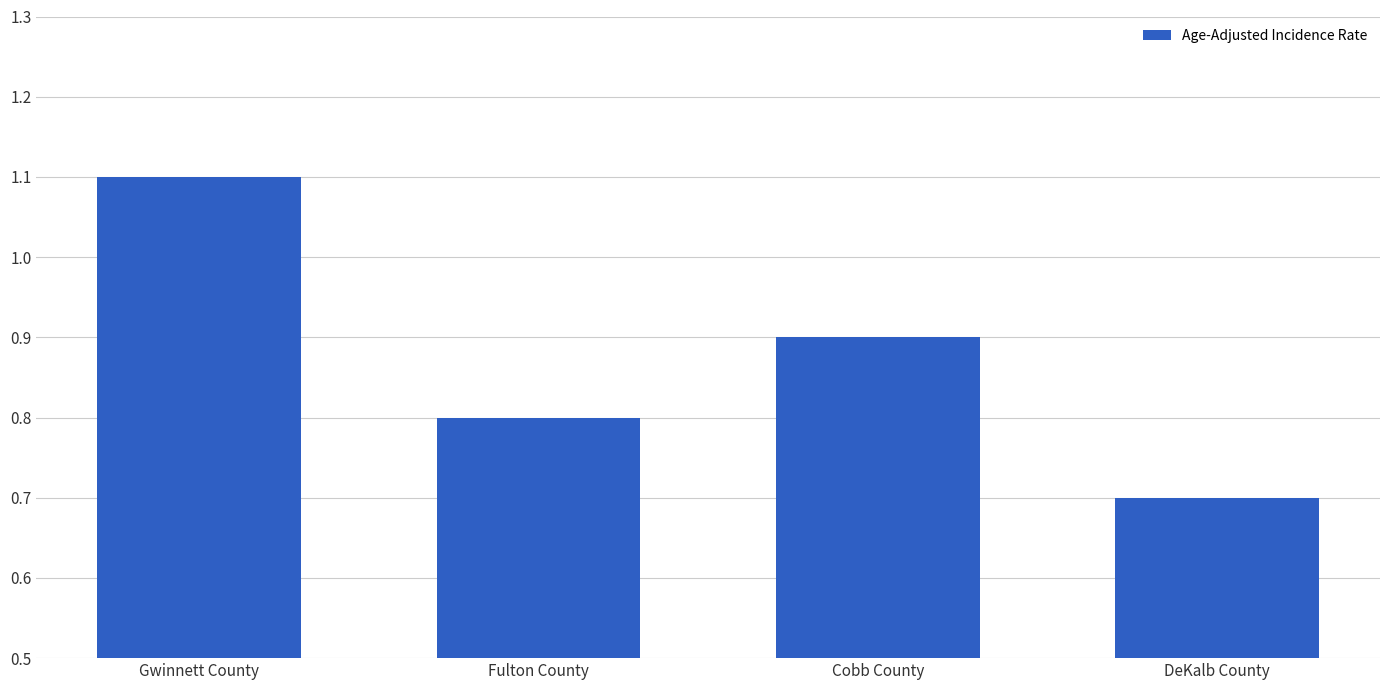

What is the label of the 4th bar from the left?

DeKalb County